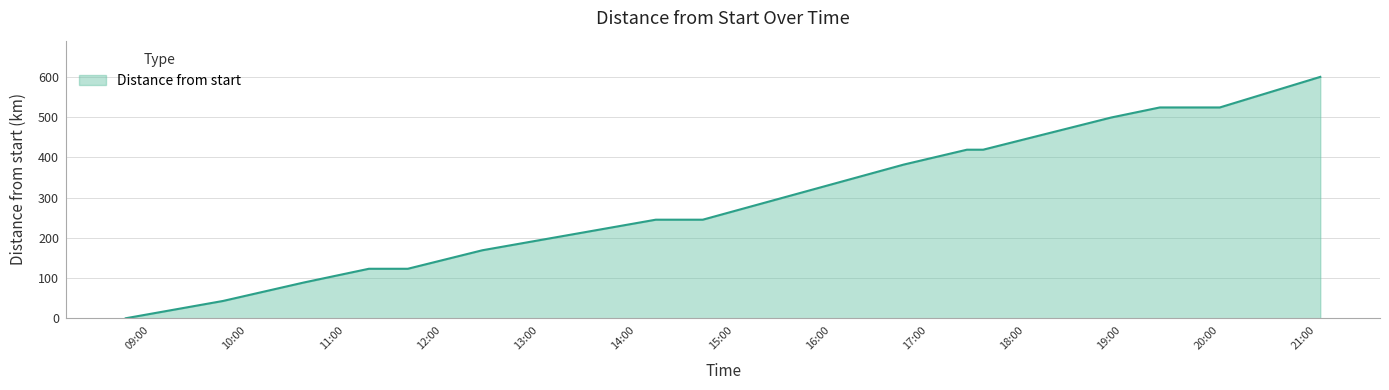

What is the greatest value displayed?

600